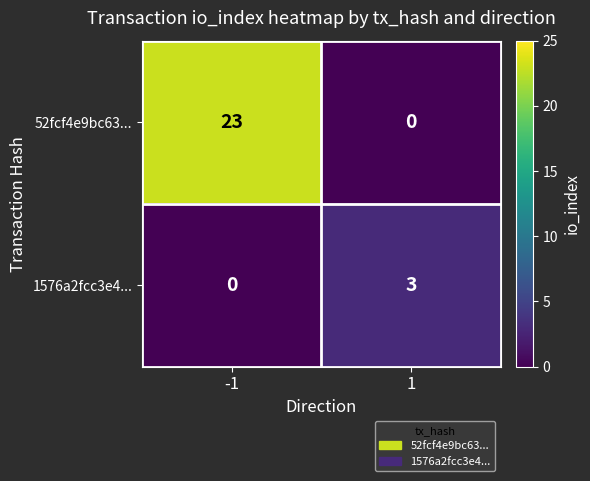

What is the highest value of the 1576a2fcc3e4... series?

3